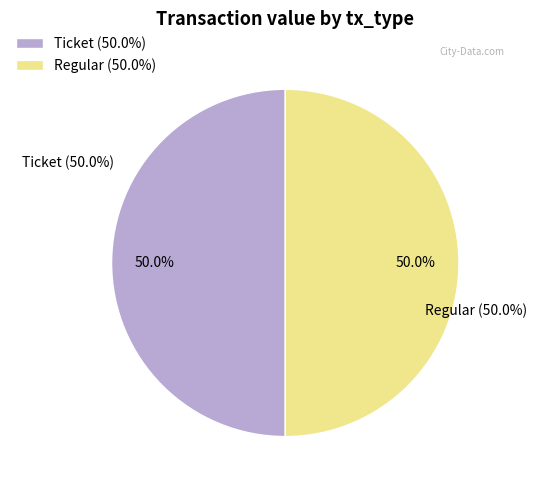

Which has a higher value, Regular (io_index=22) or Ticket (io_index=0)?

Regular (io_index=22)